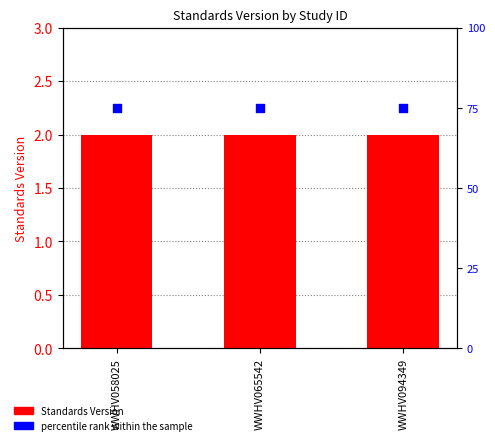

What is the total value across all series at WWHV094349?

77